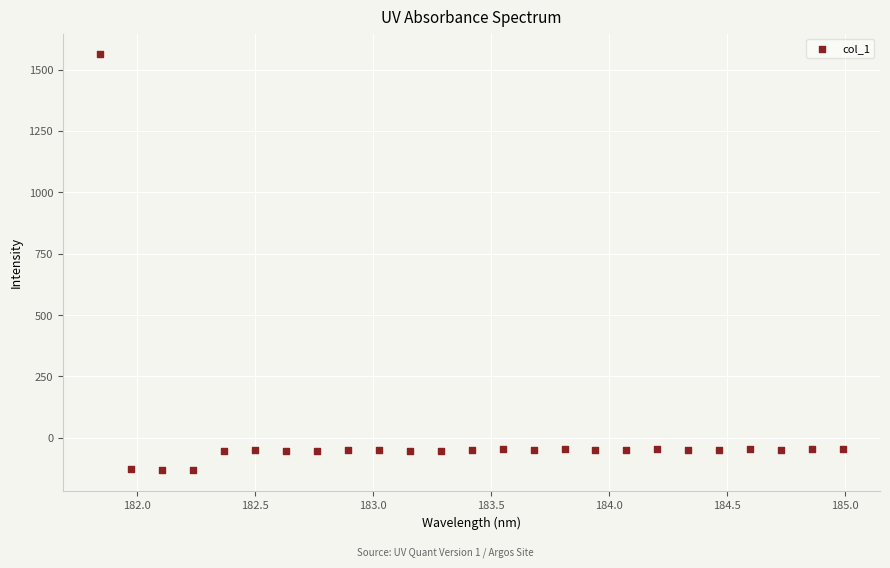

What is the range of X values (max minus min)?

3.1